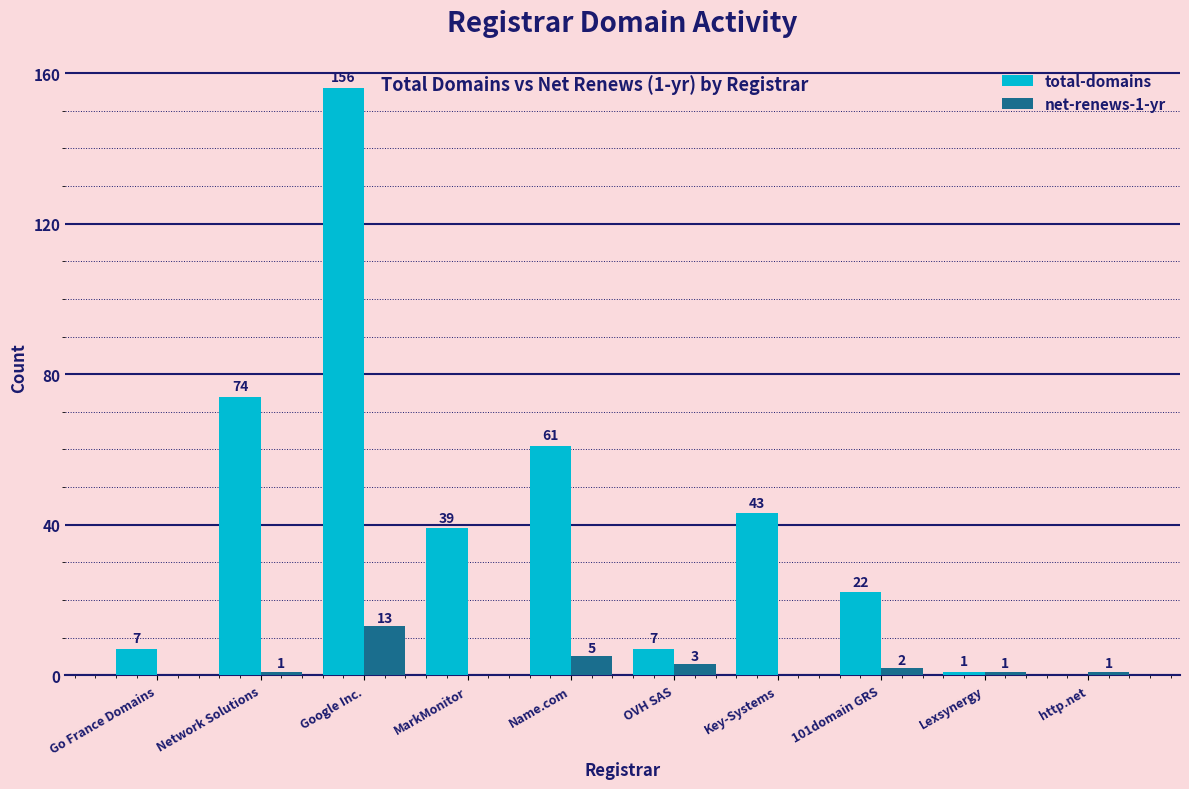

The value of total-domains at Google Inc. is 156. True or false?

True